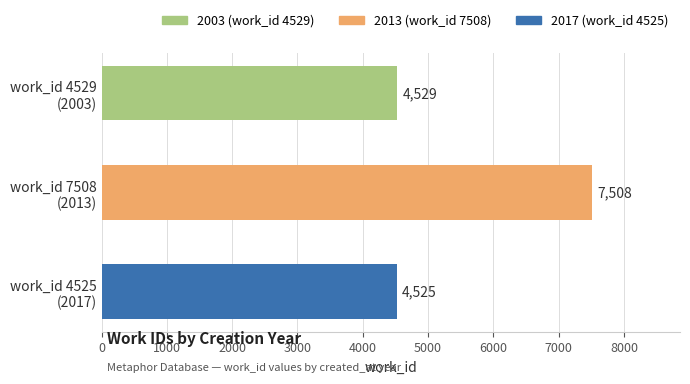

What is the difference between the second highest and minimum values?

4